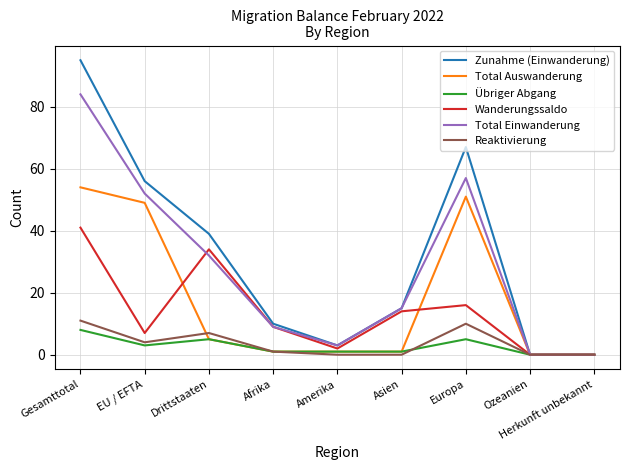

Is it true that Total Einwanderung equals 15 at Asien?

True